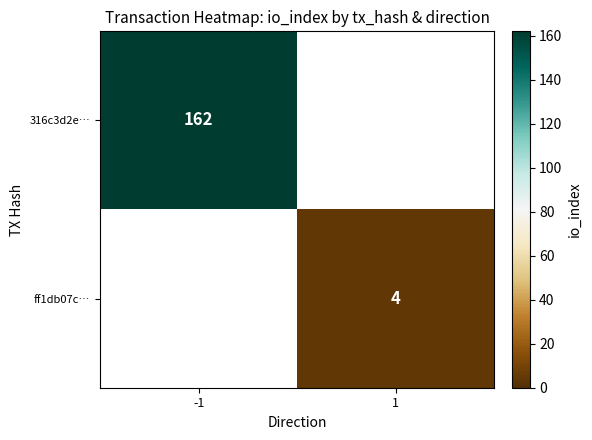

The value of 316c3d2e… at -1 is 162. True or false?

True